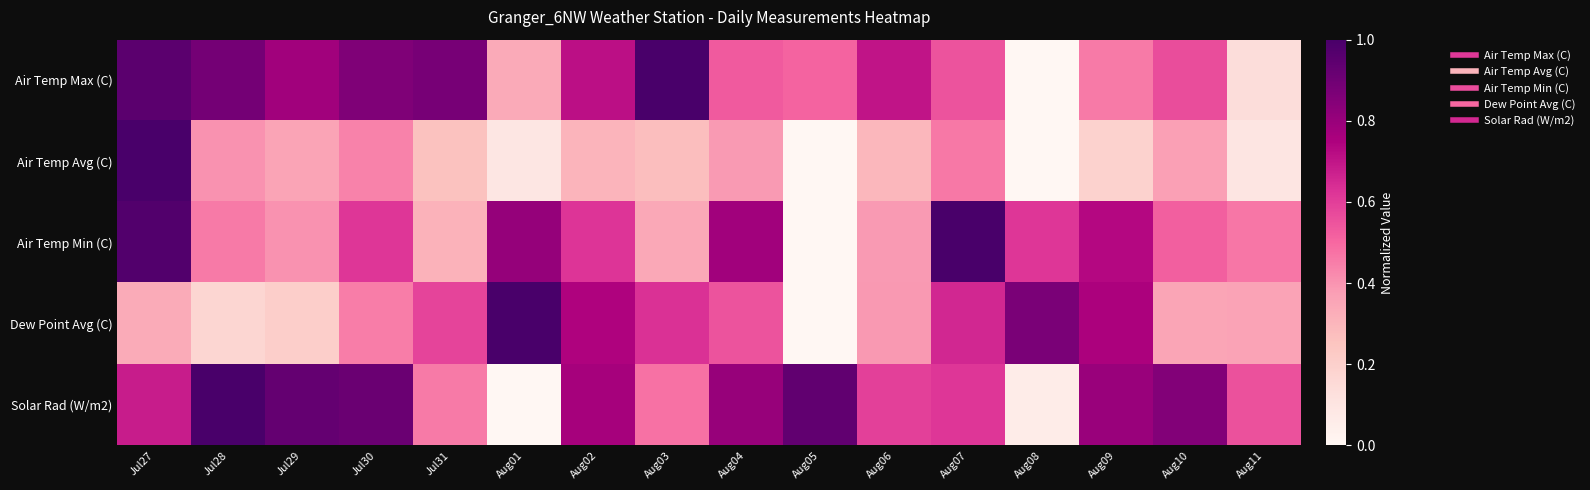

Which series has the largest range (max minus min)?

Air Temp Max (C)